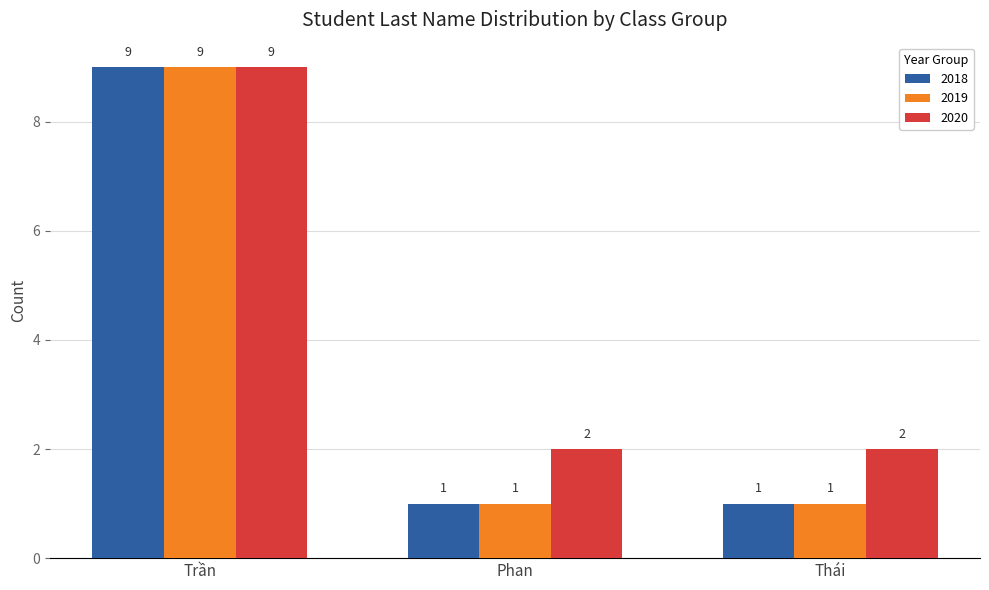

Count the 2020 values in the range 2 to 9.

3